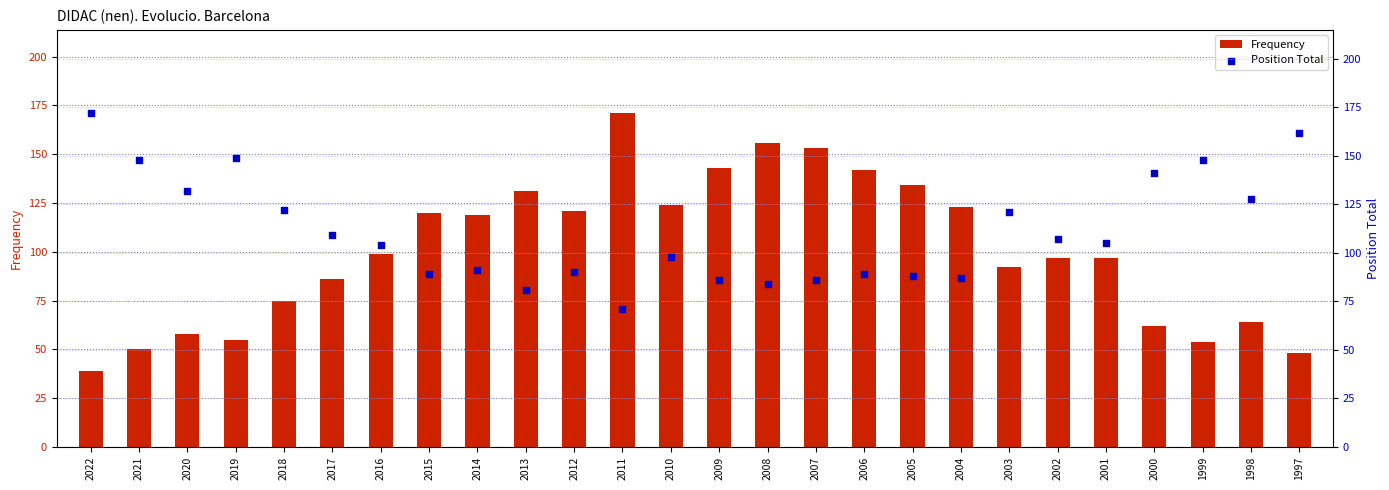

Which series has the largest total across all categories?

Position Total